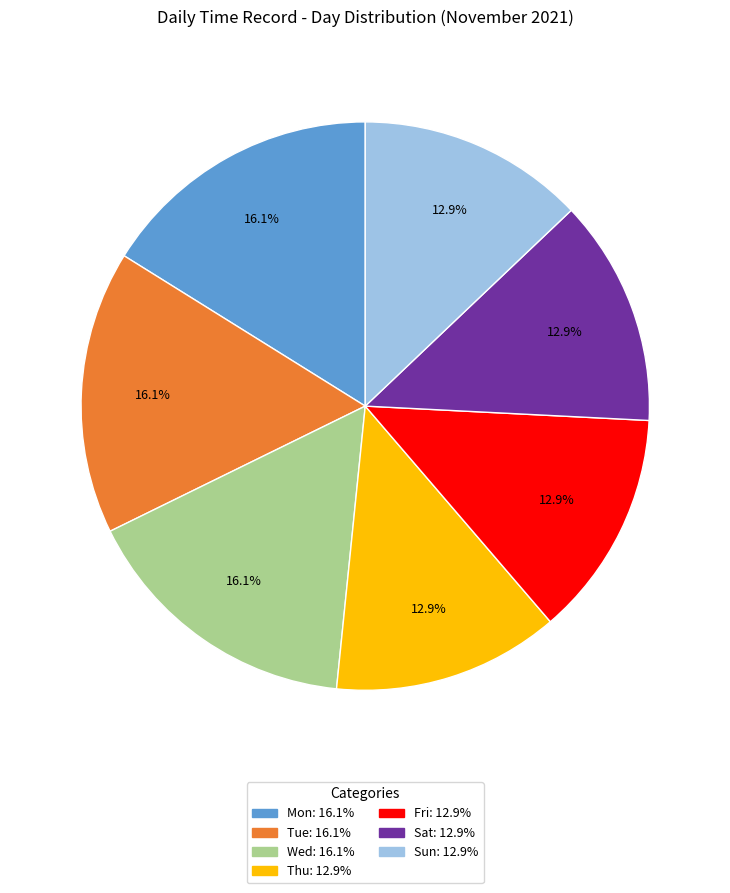

Between Fri and Tue, which is larger?

Tue